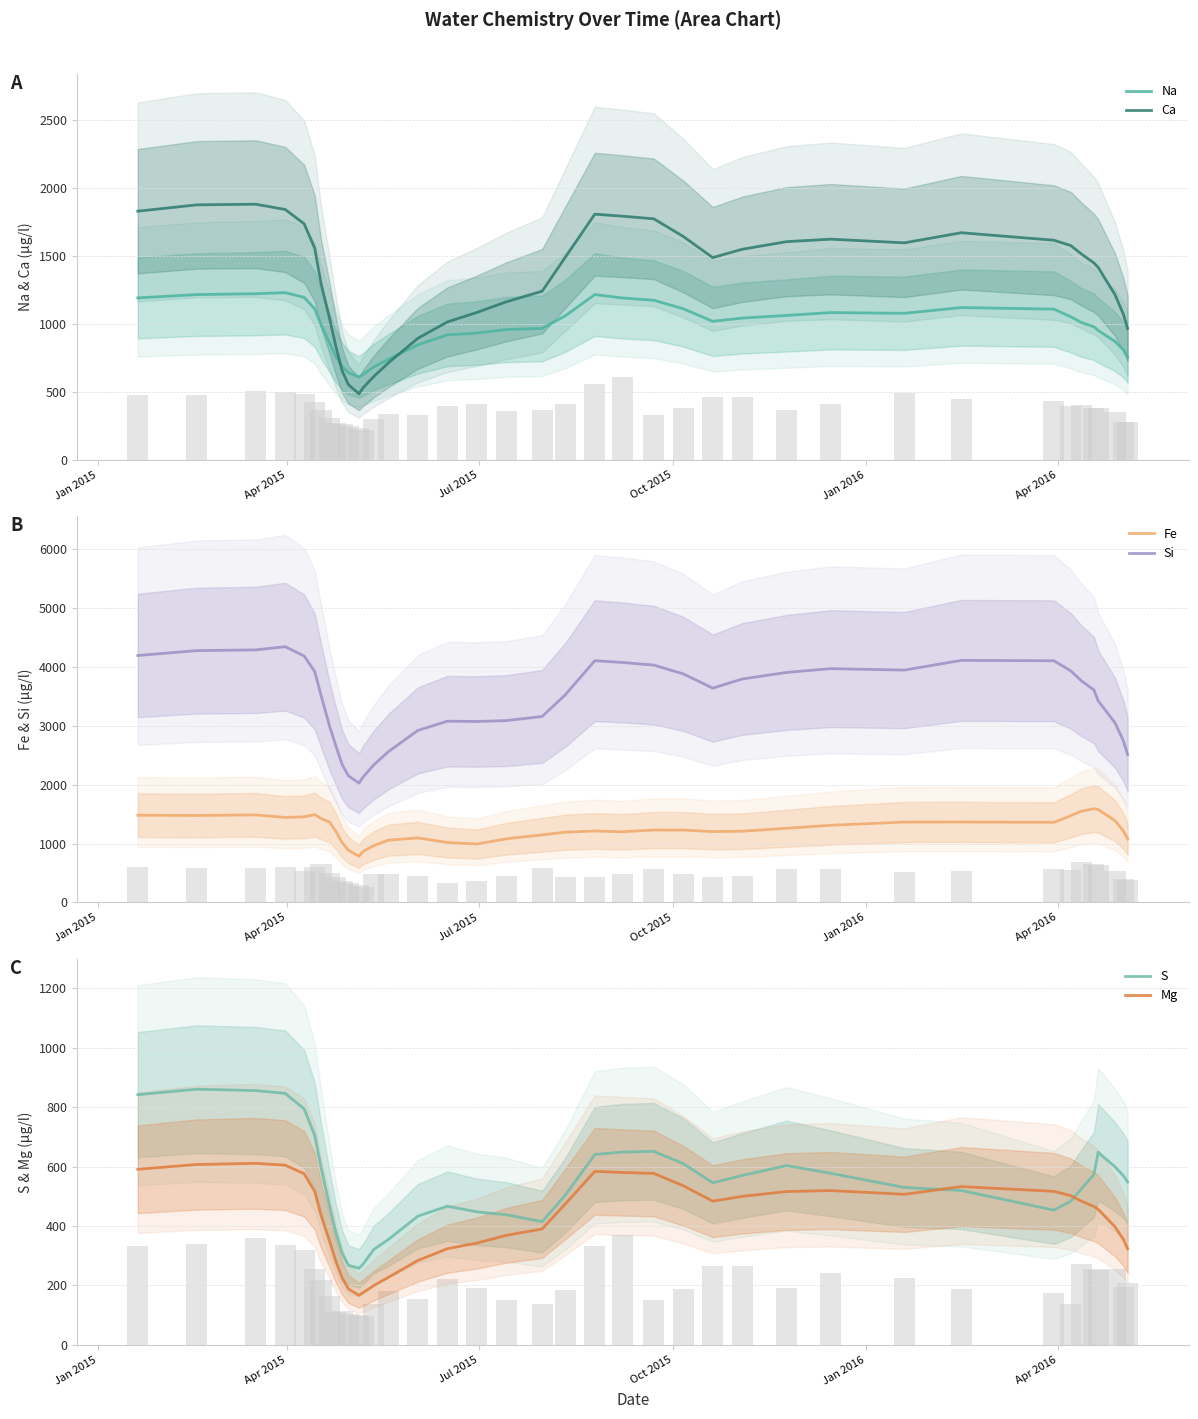

What is the maximum value for Ca?

1878.8